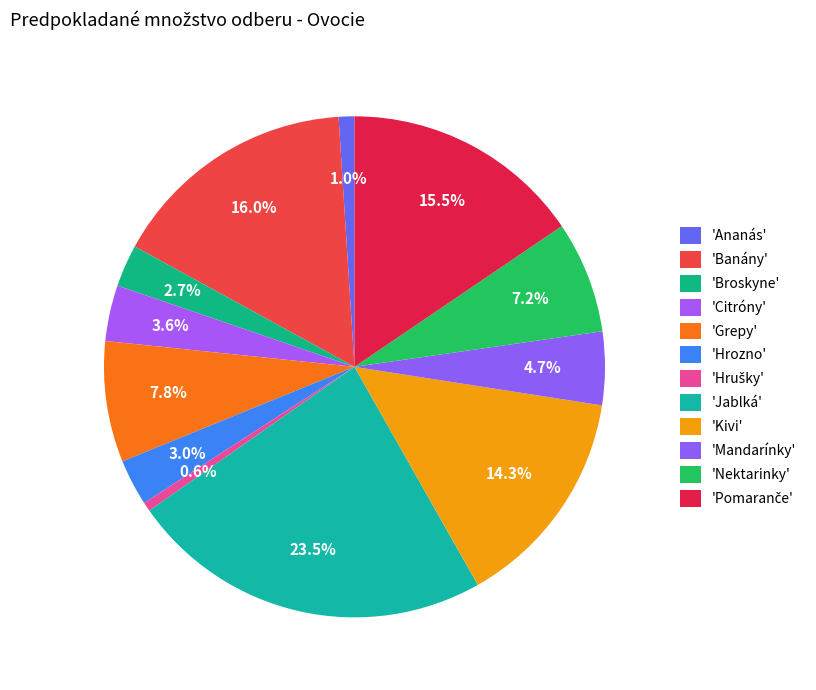

Which category has the biggest portion of the pie?

Jablká